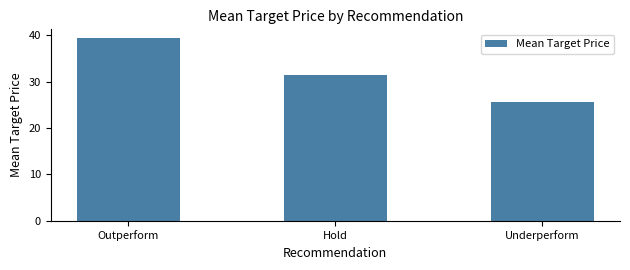

What is the difference between the maximum and minimum values?

13.8